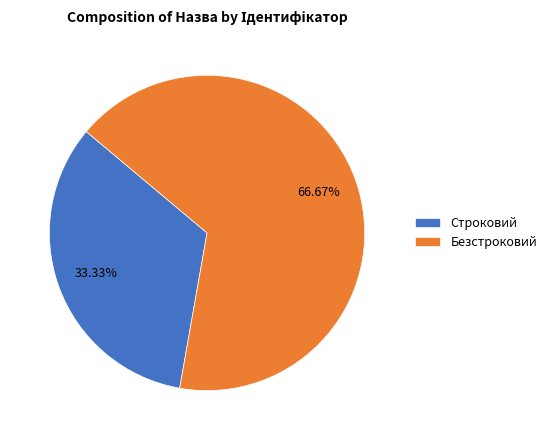

Rank the categories by value from highest to lowest.

Безстроковий, Строковий